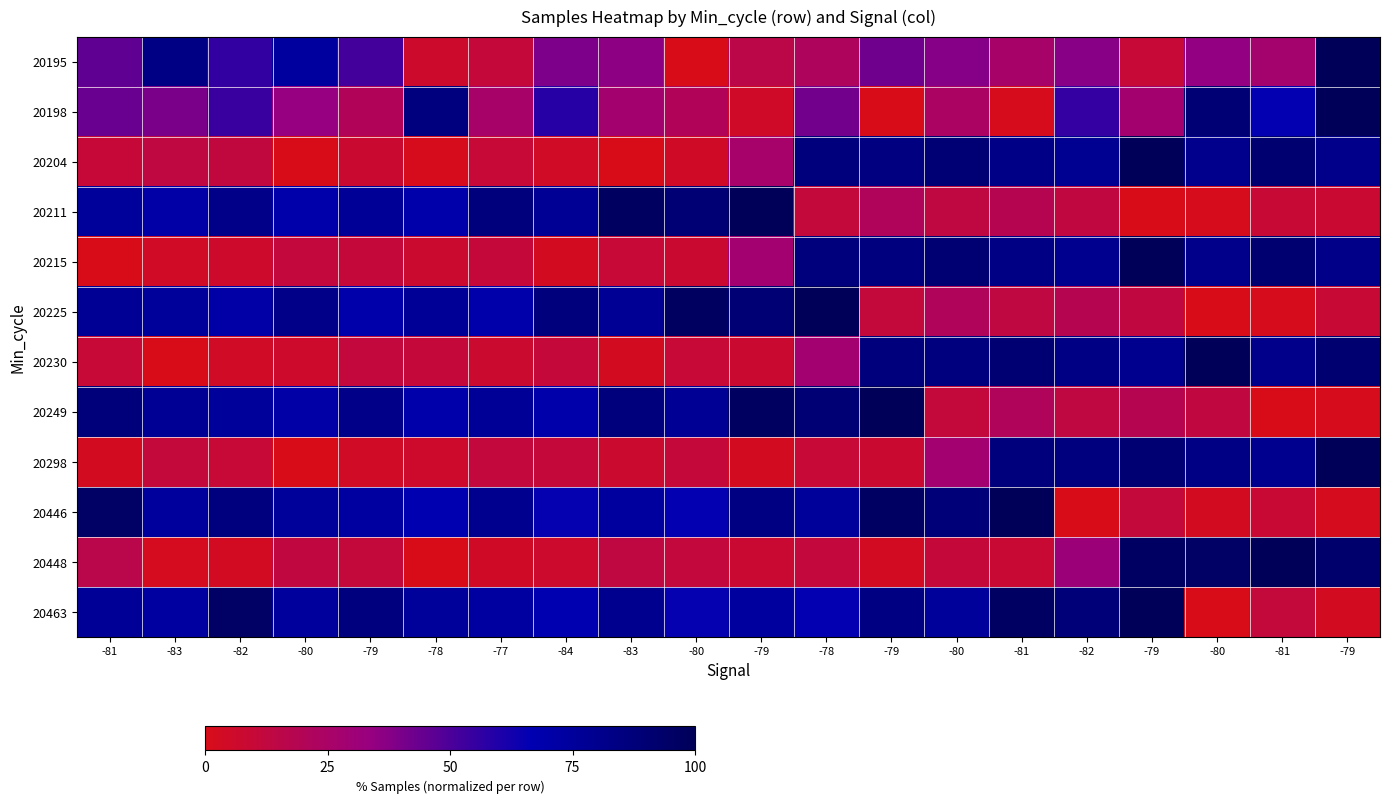

Reading left to right, extract all data points from this chart.

20195: -81=46.0	-83=83.3	-82=55.7	-80=74.0	-79=51.8	-78=6.5	-77=10.8	-84=39.8	-83=35.6	-80=0.0	-79=15.3	-78=21.6	-79=42.3	-80=37.6	-81=25.8	-82=37.2	-79=10.0	-80=34.4	-81=27.3	-79=100.0
20198: -81=43.4	-83=40.1	-82=53.9	-80=33.7	-79=20.9	-78=85.9	-77=25.8	-84=58.2	-83=28.0	-80=21.0	-79=5.4	-78=41.5	-79=0.0	-80=24.2	-81=1.4	-82=55.1	-79=27.9	-80=89.4	-81=65.6	-79=100.0
20204: -81=10.5	-83=13.4	-82=12.2	-80=0.2	-79=7.5	-78=1.5	-77=9.4	-84=4.6	-83=0.0	-80=5.1	-79=26.3	-78=86.2	-79=85.1	-80=89.6	-81=83.0	-82=78.9	-79=100.0	-80=80.5	-81=91.0	-79=81.2
20211: -81=75.7	-83=70.9	-82=82.0	-80=69.3	-79=76.7	-78=69.7	-77=86.2	-84=77.8	-83=96.7	-80=89.4	-79=100.0	-78=11.0	-79=21.3	-80=13.7	-81=18.7	-82=12.6	-79=0.0	-80=1.2	-81=9.2	-79=8.1
20215: -81=0.0	-83=4.4	-82=6.2	-80=12.0	-79=10.7	-78=7.3	-77=10.6	-84=2.9	-83=9.8	-80=7.8	-79=28.4	-78=86.6	-79=85.5	-80=89.9	-81=83.5	-82=79.5	-79=100.0	-80=81.0	-81=91.2	-79=81.7
20225: -81=77.9	-83=75.7	-82=70.9	-80=82.0	-79=69.3	-78=76.7	-77=69.7	-84=86.2	-83=77.8	-80=96.7	-79=89.4	-78=100.0	-79=11.0	-80=21.3	-81=13.7	-82=18.7	-79=12.6	-80=0.0	-81=1.2	-79=9.2
20230: -81=10.1	-83=0.0	-82=4.4	-80=6.2	-79=12.0	-78=10.7	-77=7.3	-84=10.6	-83=2.9	-80=9.8	-79=7.8	-78=28.4	-79=86.6	-80=85.5	-81=89.9	-82=83.5	-79=79.5	-80=100.0	-81=81.0	-79=91.2
20249: -81=87.1	-83=77.9	-82=75.7	-80=70.9	-79=82.0	-78=69.3	-77=76.7	-84=69.7	-83=86.2	-80=77.8	-79=96.7	-78=89.4	-79=100.0	-80=11.0	-81=21.3	-82=13.7	-79=18.7	-80=12.6	-81=0.0	-79=1.2
20298: -81=3.1	-83=11.3	-82=10.1	-80=0.0	-79=4.4	-78=6.2	-77=12.0	-84=10.7	-83=7.3	-80=10.6	-79=2.9	-78=9.8	-79=7.8	-80=28.4	-81=86.6	-82=85.5	-79=89.9	-80=83.5	-81=79.5	-79=100.0
20446: -81=95.1	-83=74.4	-82=85.6	-80=75.2	-79=72.7	-78=67.3	-77=79.8	-84=65.5	-83=73.8	-80=66.0	-79=84.5	-78=75.1	-79=96.3	-80=88.1	-81=100.0	-82=0.0	-79=11.6	-80=3.0	-81=8.7	-79=1.8
20448: -81=16.4	-83=2.0	-82=3.4	-80=12.6	-79=11.3	-78=0.0	-77=4.8	-84=6.8	-83=13.4	-80=11.9	-79=8.2	-78=11.8	-79=3.2	-80=10.9	-81=8.6	-82=31.6	-79=96.3	-80=95.2	-81=100.0	-79=92.9
20463: -81=77.1	-83=72.7	-82=95.1	-80=74.4	-79=85.6	-78=75.2	-77=72.7	-84=67.3	-83=79.8	-80=65.5	-79=73.8	-78=66.0	-79=84.5	-80=75.1	-81=96.3	-82=88.1	-79=100.0	-80=0.0	-81=11.6	-79=3.0